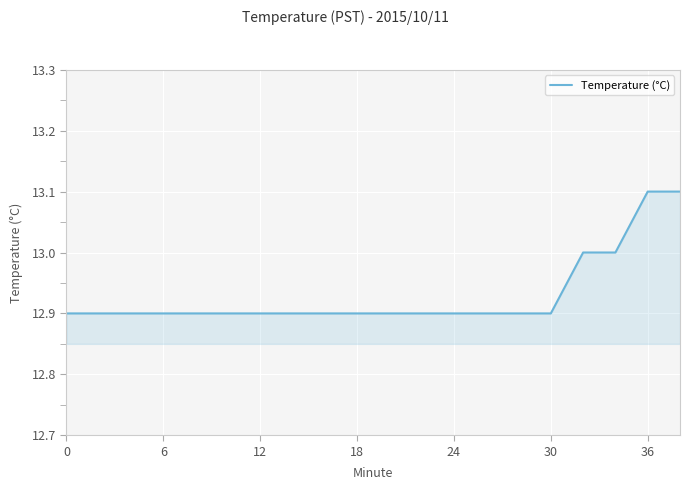

What is the difference between the second highest and minimum values?

0.2